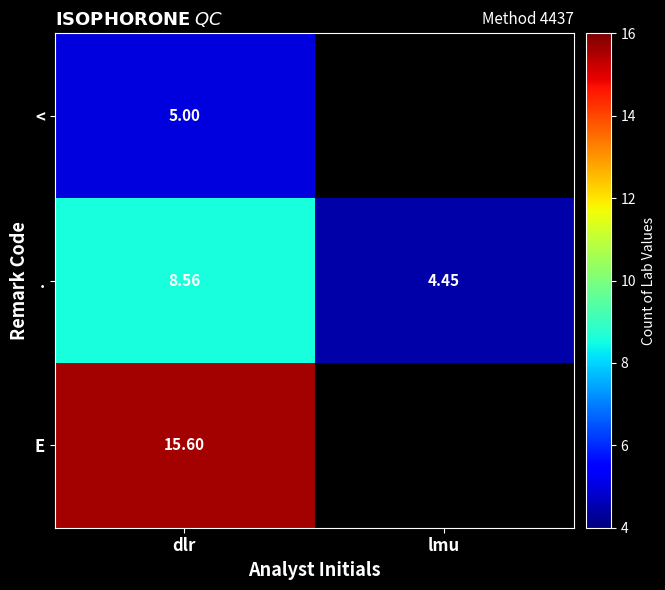

Where is . nearest to the value 6?

lmu